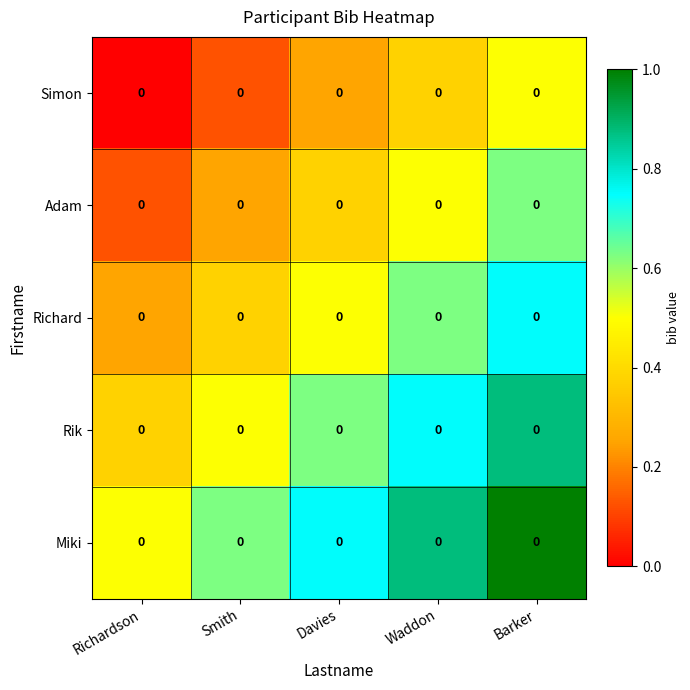

Reading left to right, transcribe all the data shown in this chart.

Simon: Richardson=0.0	Smith=0.0	Davies=0.0	Waddon=0.0	Barker=0.0
Adam: Richardson=0.0	Smith=0.0	Davies=0.0	Waddon=0.0	Barker=0.0
Richard: Richardson=0.0	Smith=0.0	Davies=0.0	Waddon=0.0	Barker=0.0
Rik: Richardson=0.0	Smith=0.0	Davies=0.0	Waddon=0.0	Barker=0.0
Miki: Richardson=0.0	Smith=0.0	Davies=0.0	Waddon=0.0	Barker=0.0